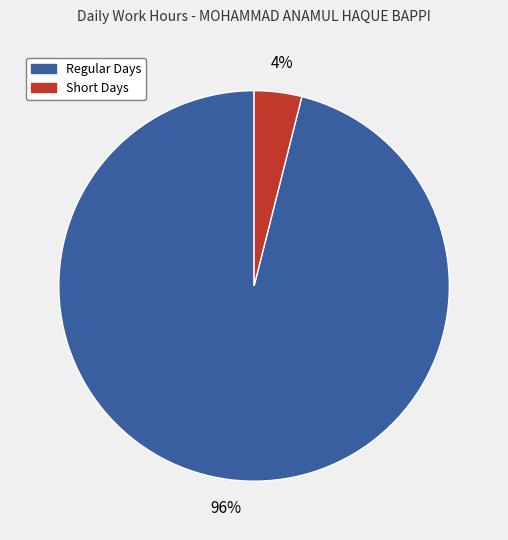

True or false: Regular Days accounts for 96% of the total.

True